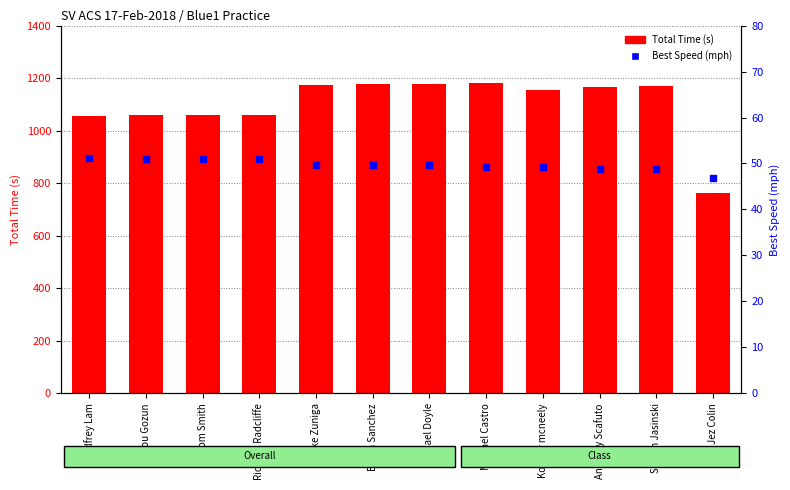

Which series has the largest total across all categories?

Total Time (s)